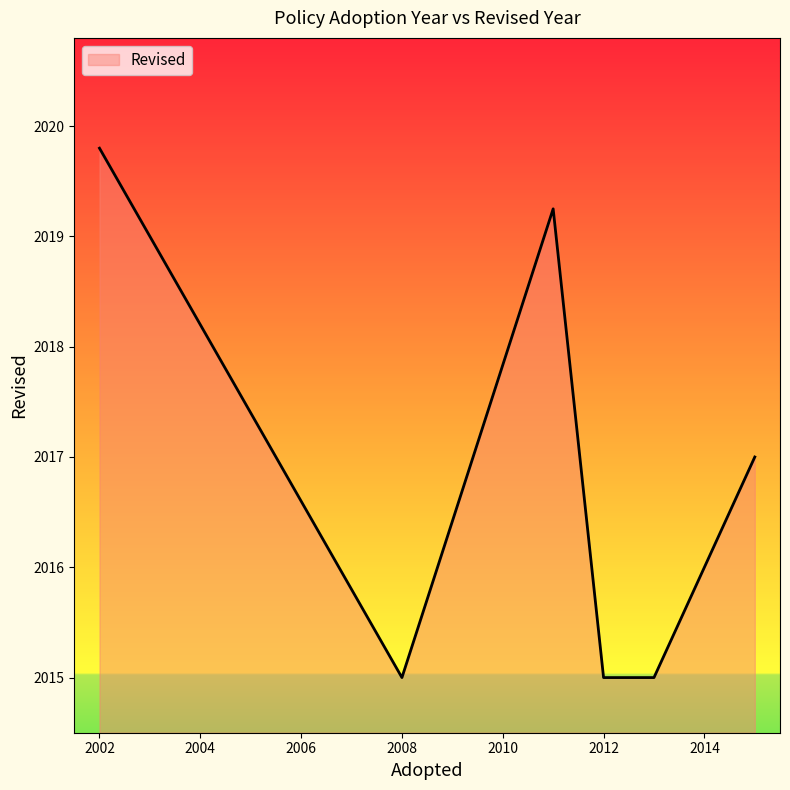

What is the smallest value displayed?

2015.0